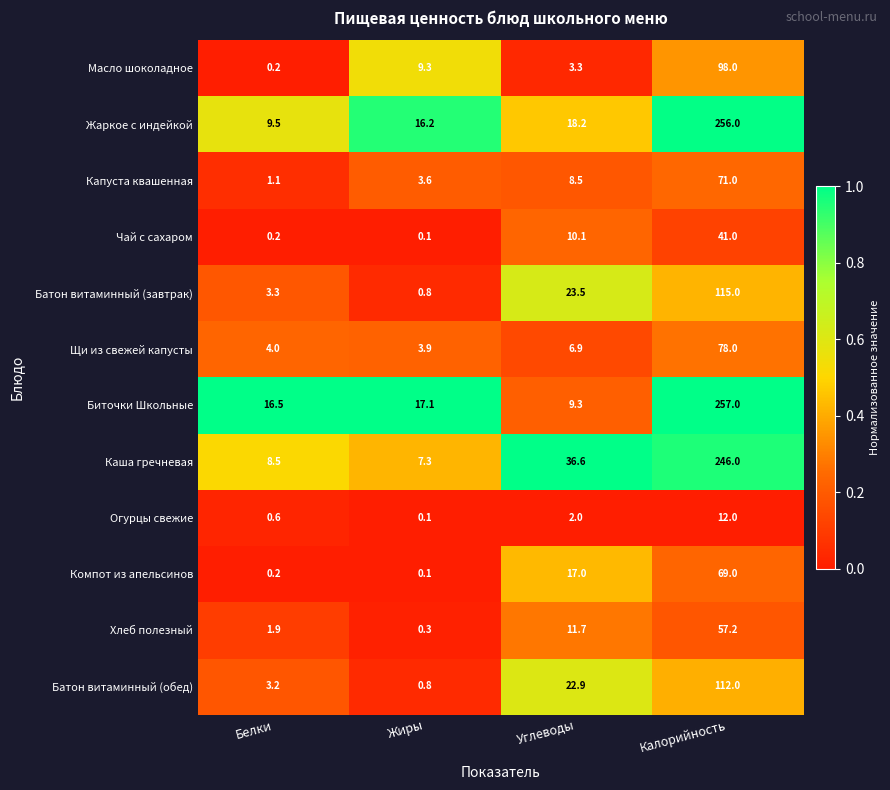

Between Углеводы and Калорийность, which series saw the biggest shift?

Биточки Школьные